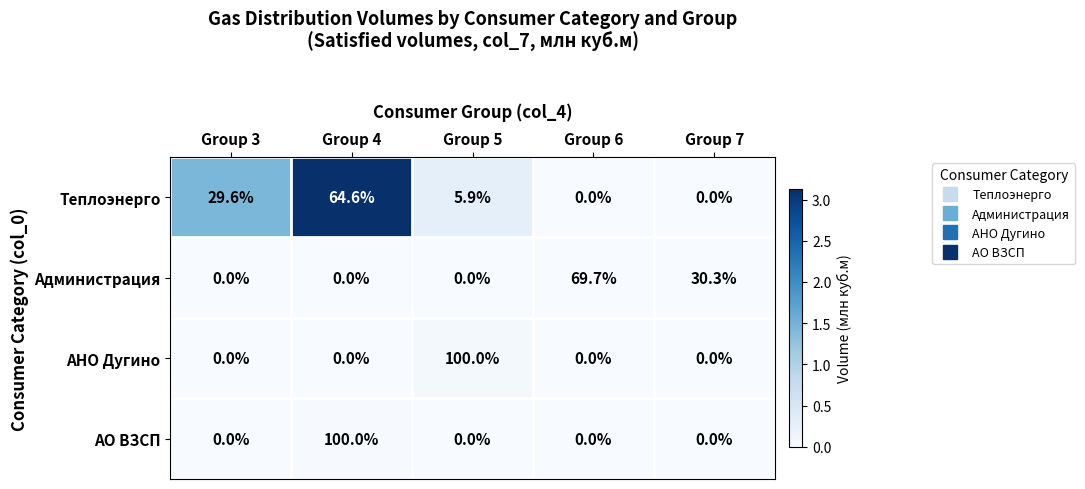

Reading left to right, transcribe all the data shown in this chart.

Теплоэнерго: Group 3=29.6	Group 4=64.6	Group 5=5.9	Group 6=0.0	Group 7=0.0
Администрация: Group 3=0.0	Group 4=0.0	Group 5=0.0	Group 6=69.7	Group 7=30.3
АНО Дугино: Group 3=0.0	Group 4=0.0	Group 5=100.0	Group 6=0.0	Group 7=0.0
АО ВЗСП: Group 3=0.0	Group 4=100.0	Group 5=0.0	Group 6=0.0	Group 7=0.0